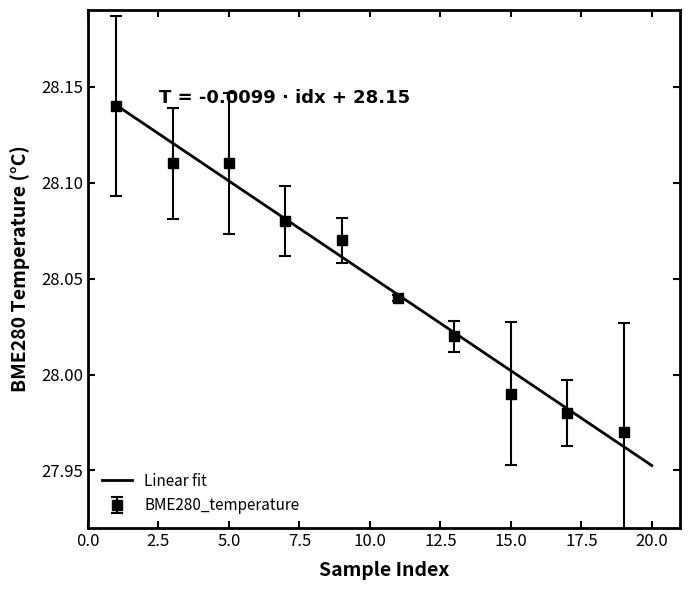

Which category has the lowest value in the Linear fit series?

20.0